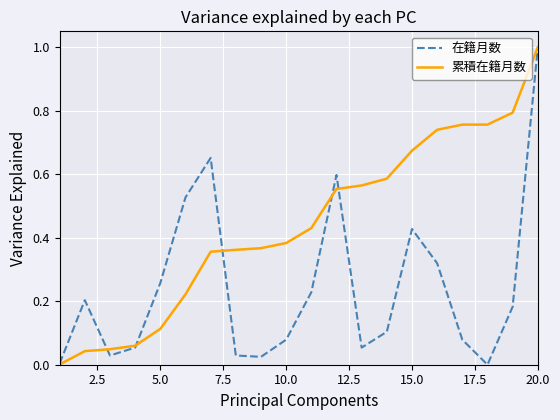

What is the difference between the maximum and minimum values in the 在籍月数 series?

1.0